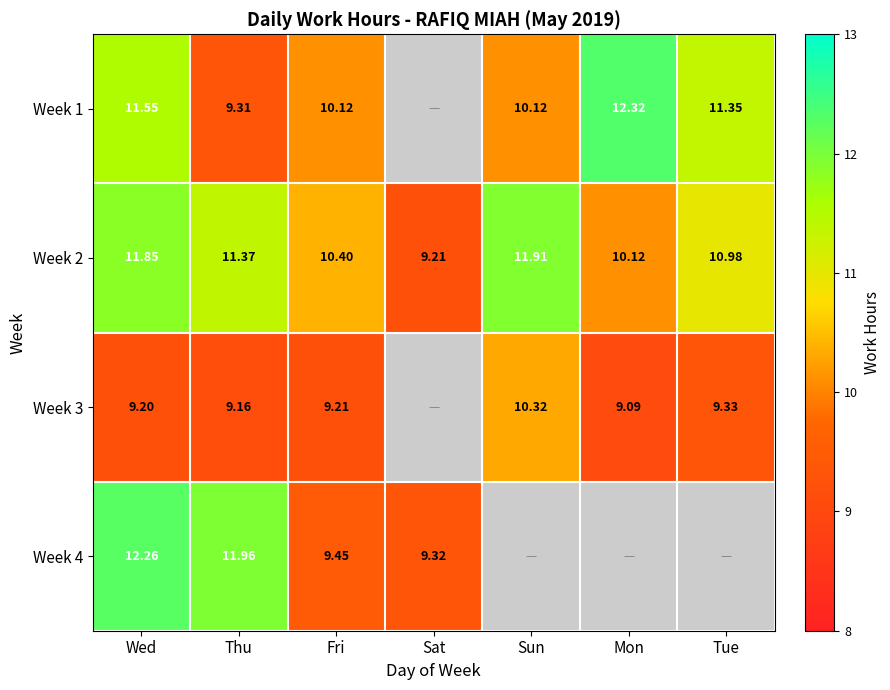

Rank the categories by Week 2 value from highest to lowest.

Sun, Wed, Thu, Tue, Fri, Mon, Sat